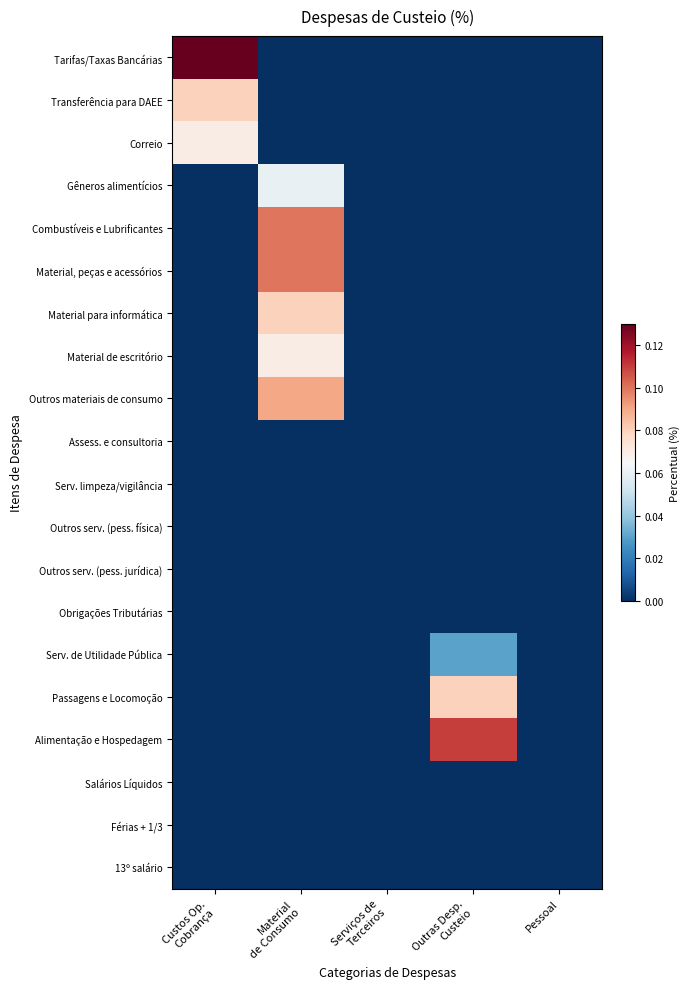

At Outras Desp. Custeio, list the series in order from smallest to largest.

Tarifas/Taxas Bancárias, Transferência para DAEE, Correio, Gêneros alimentícios, Combustíveis e Lubrificantes, Material, peças e acessórios, Material para informática, Material de escritório, Outros materiais de consumo, Assess. e consultoria, Serv. limpeza/vigilância, Outros serv. (pess. física), Outros serv. (pess. jurídica), Obrigações Tributárias, Salários Líquidos, Férias + 1/3, 13º salário, Serv. de Utilidade Pública, Passagens e Locomoção, Alimentação e Hospedagem